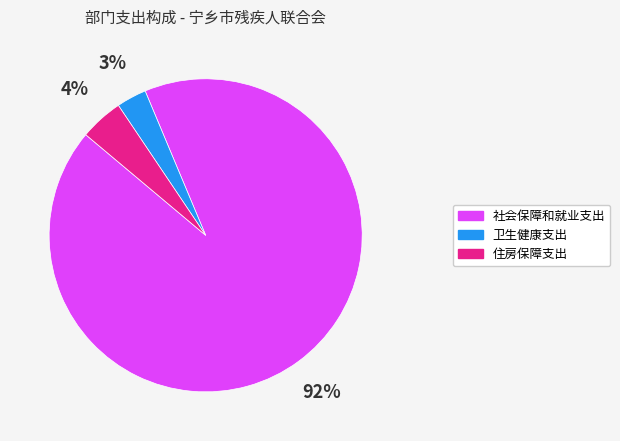

To the nearest percent, what portion does 住房保障支出 represent?

4%